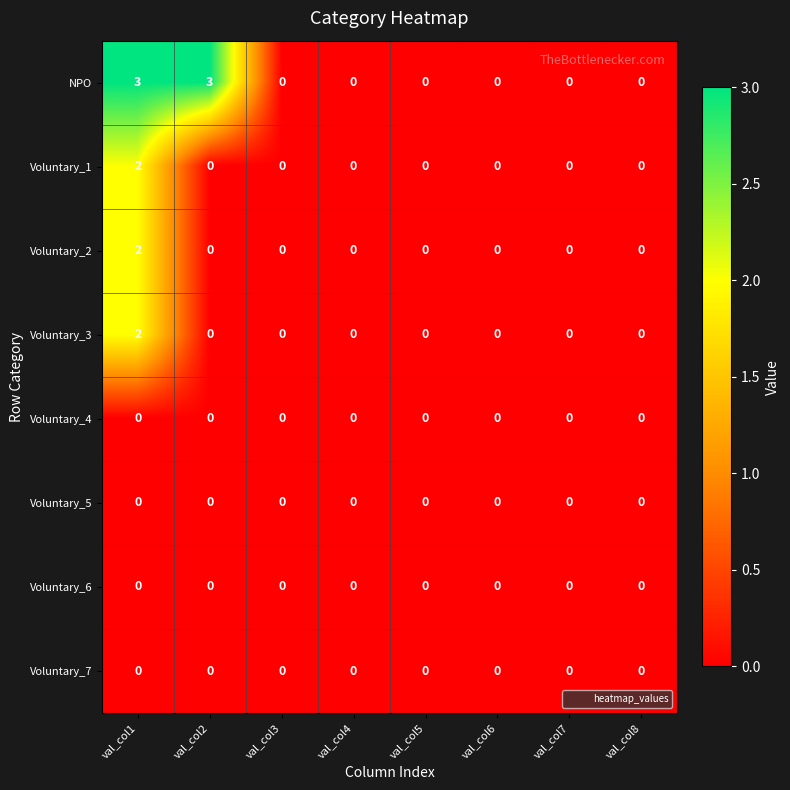

Which series has the largest range (max minus min)?

NPO